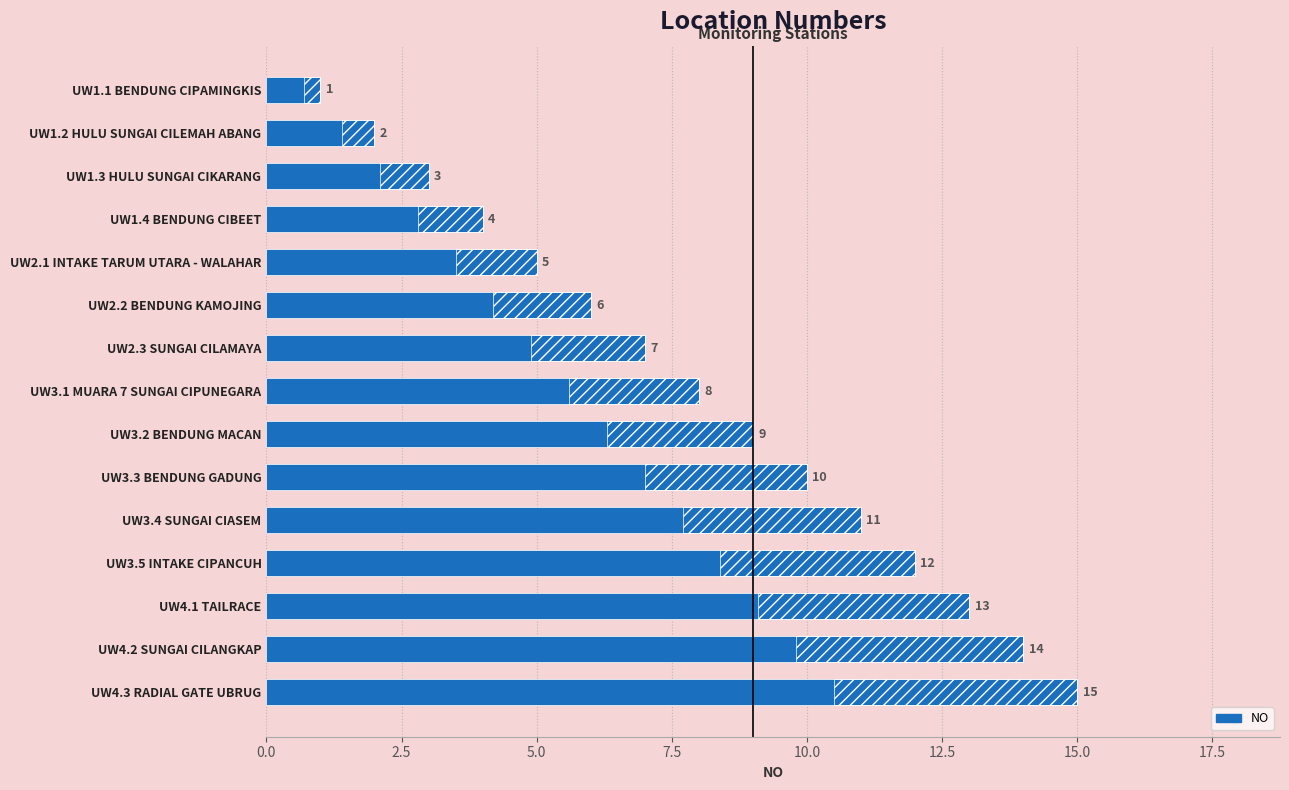

Does the chart contain any negative values?

No